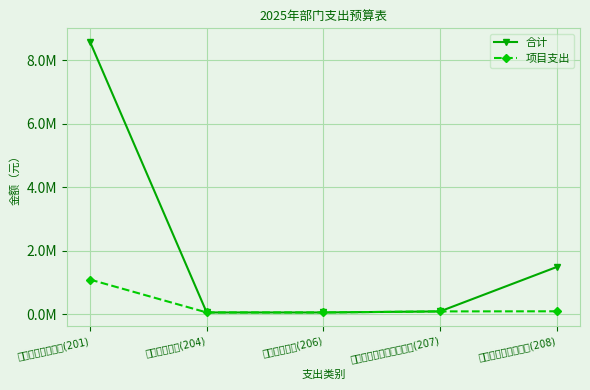

What position from the left is 公共安全支出(204)?

2